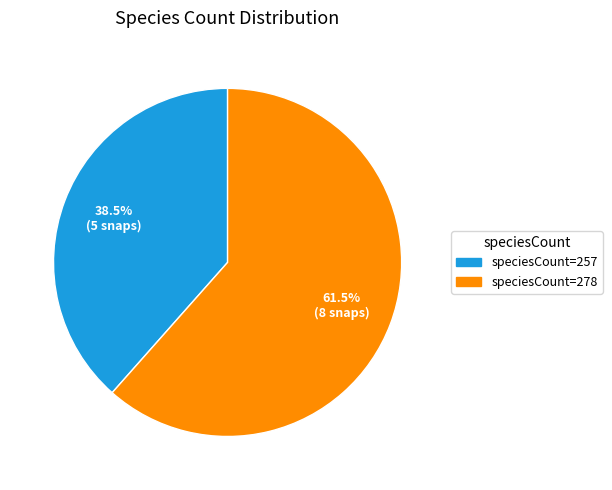

How many segments does this pie chart have?

2